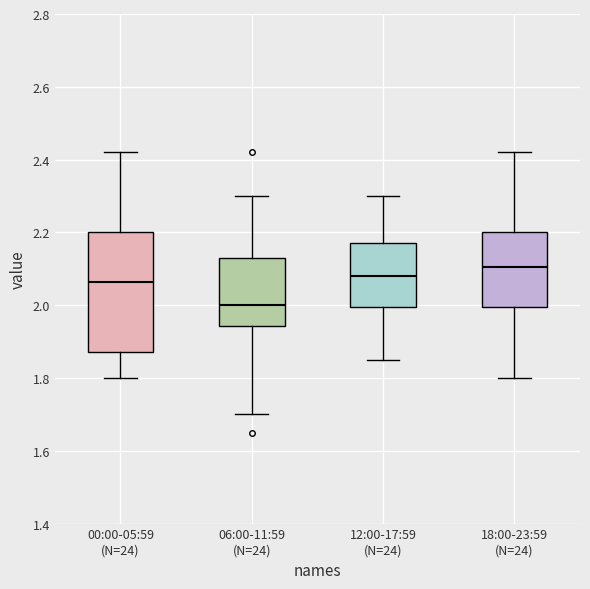

Reading left to right, transcribe this box plot: for each box, give where its median line is, the range the box spans, and where its two whiskers end, as read against the y-axis. The values are not printed on the chart, so give them approximately, as read against the axis.

00:00-05:59 (N=24): median 2.06, box 1.88 to 2.20, whiskers 1.80 to 2.42
06:00-11:59 (N=24): median 2.00, box 1.94 to 2.14, whiskers 1.70 to 2.30
12:00-17:59 (N=24): median 2.08, box 2.00 to 2.18, whiskers 1.86 to 2.30
18:00-23:59 (N=24): median 2.10, box 2.00 to 2.20, whiskers 1.80 to 2.42